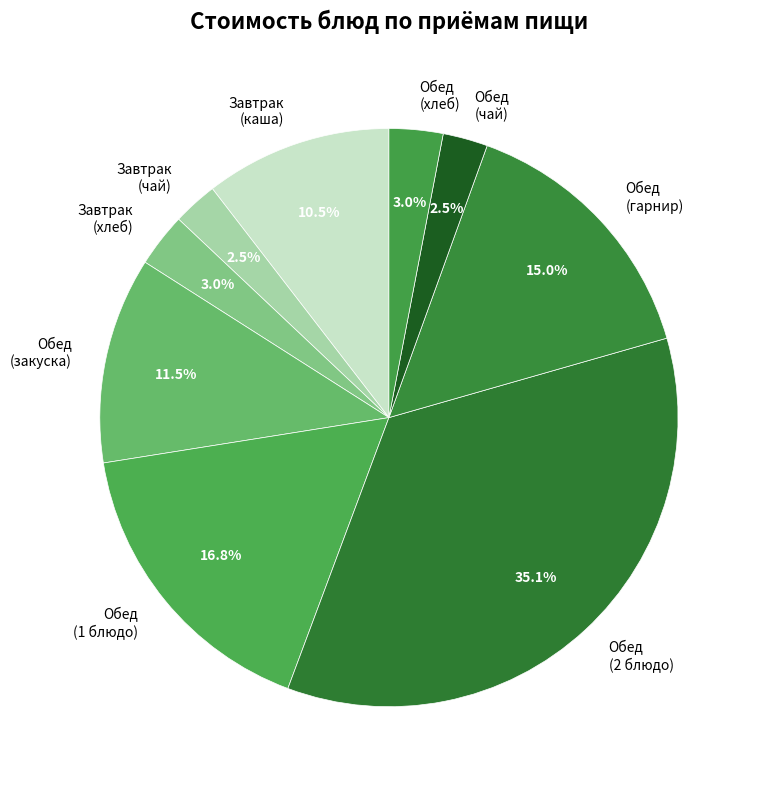

Combined, what portion of the pie is Обед (2 блюдо) and Обед (хлеб)?

38.1%